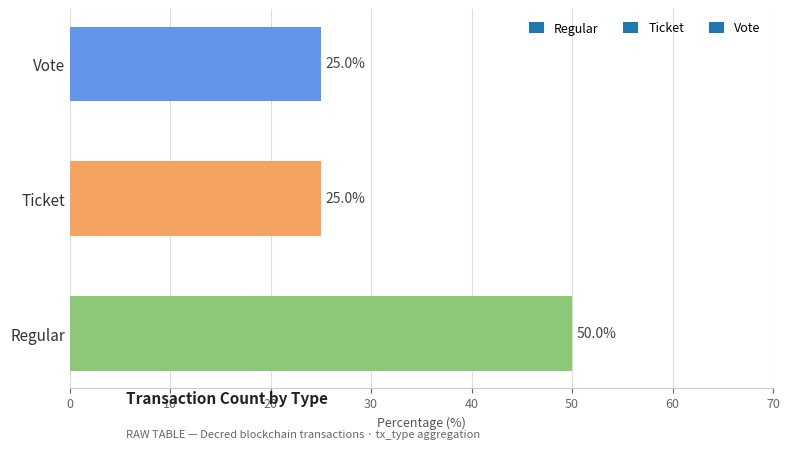

Which label corresponds to the largest value in the chart?

Regular